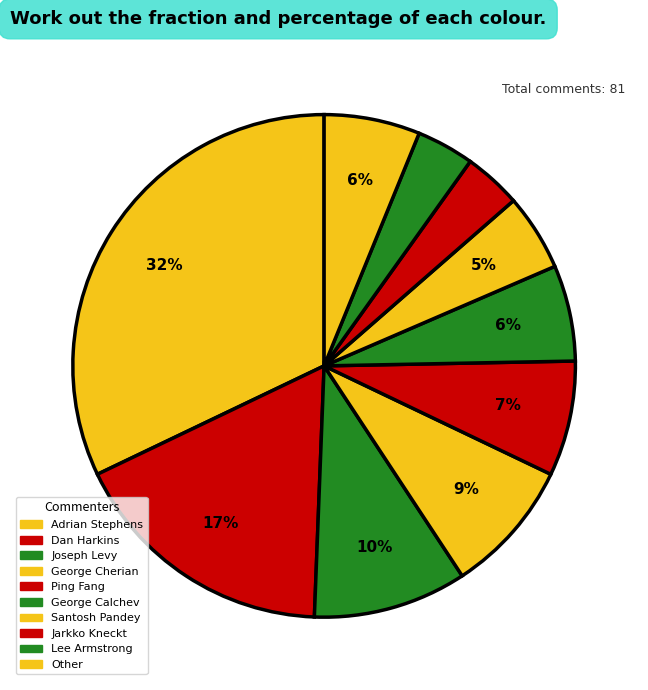

Which has a higher value, George Calchev or George Cherian?

George Cherian